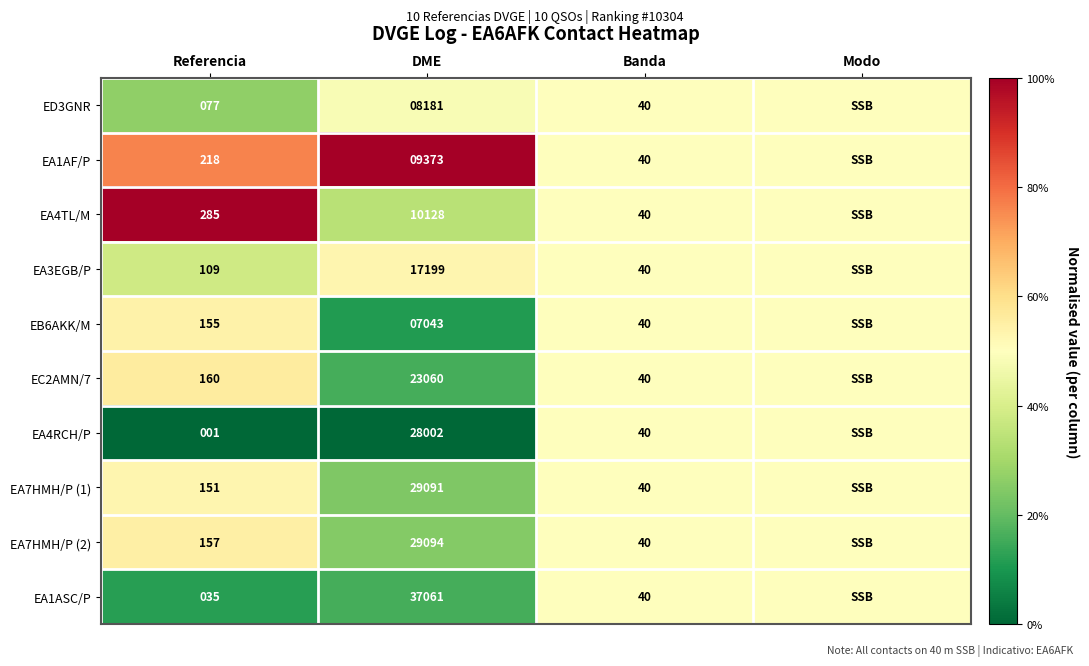

Rank the series at DME from lowest to highest value.

EB6AKK/M, ED3GNR, EA1AF/P, EA4TL/M, EA3EGB/P, EC2AMN/7, EA4RCH/P, EA7HMH/P (1), EA7HMH/P (2), EA1ASC/P